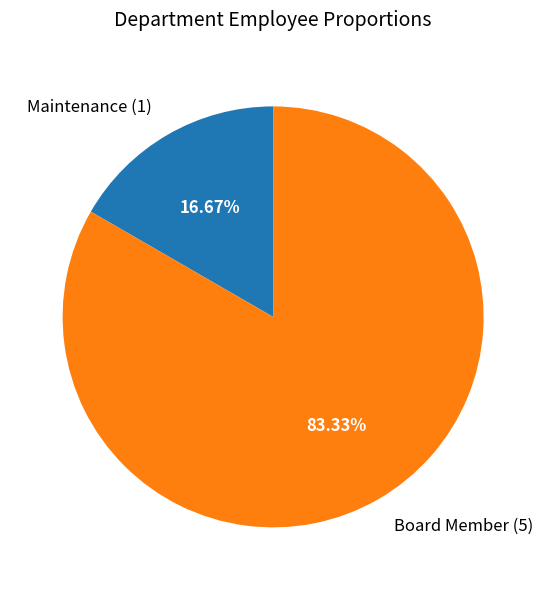

To the nearest percent, what is the average slice percentage?

50%